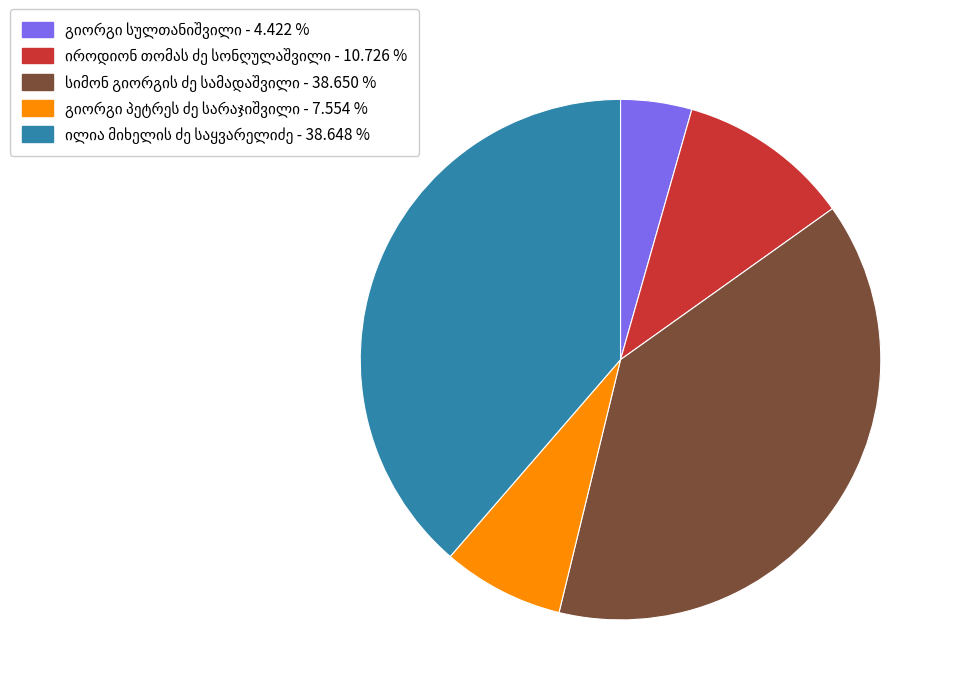

Is there any slice that represents more than half of the pie?

No